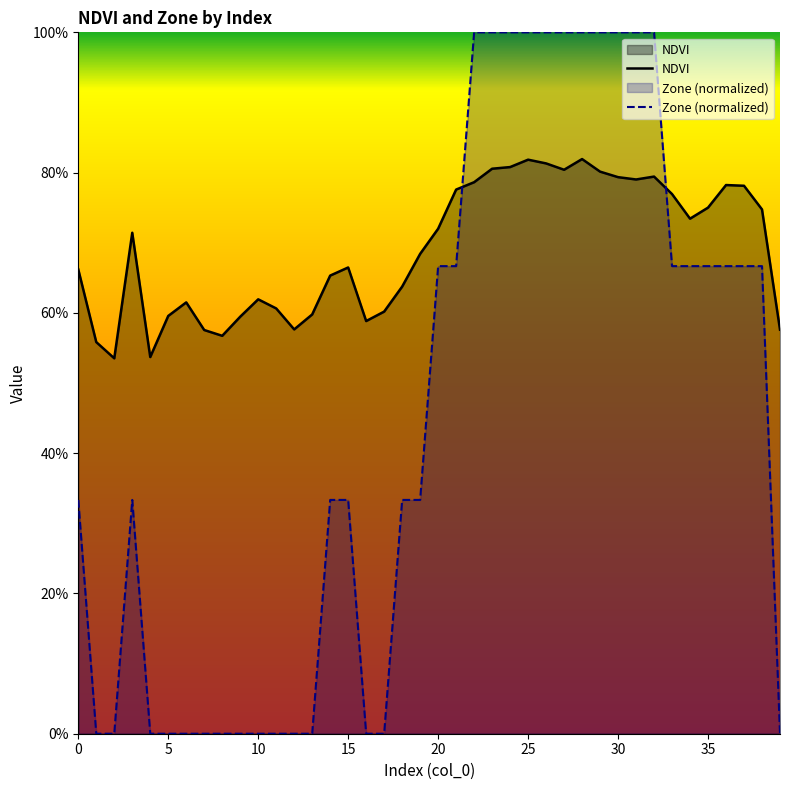

How many series are shown in this chart?

2